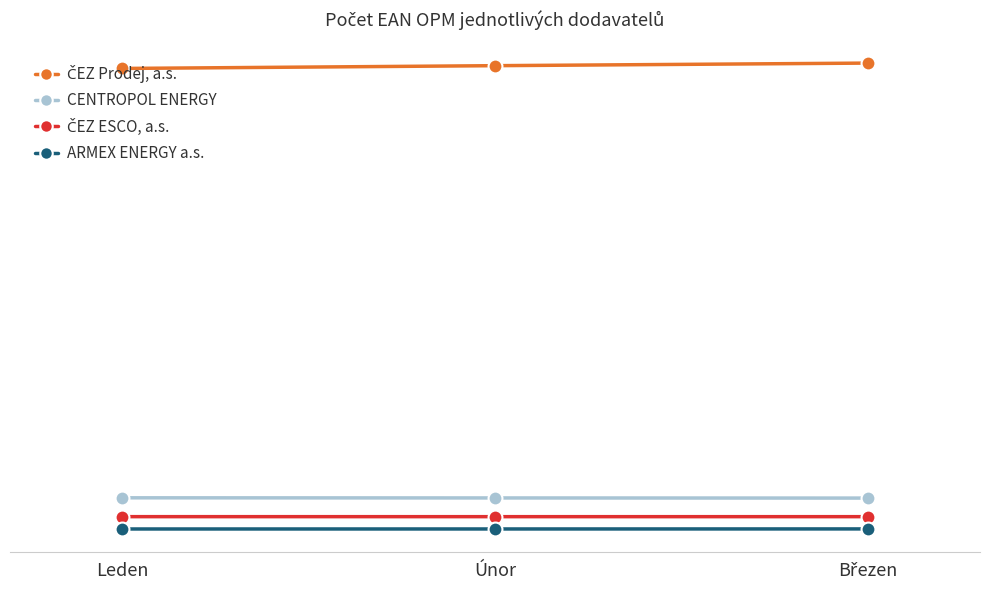

What is the value of the ARMEX ENERGY a.s. point at the 1st from the left?

46765